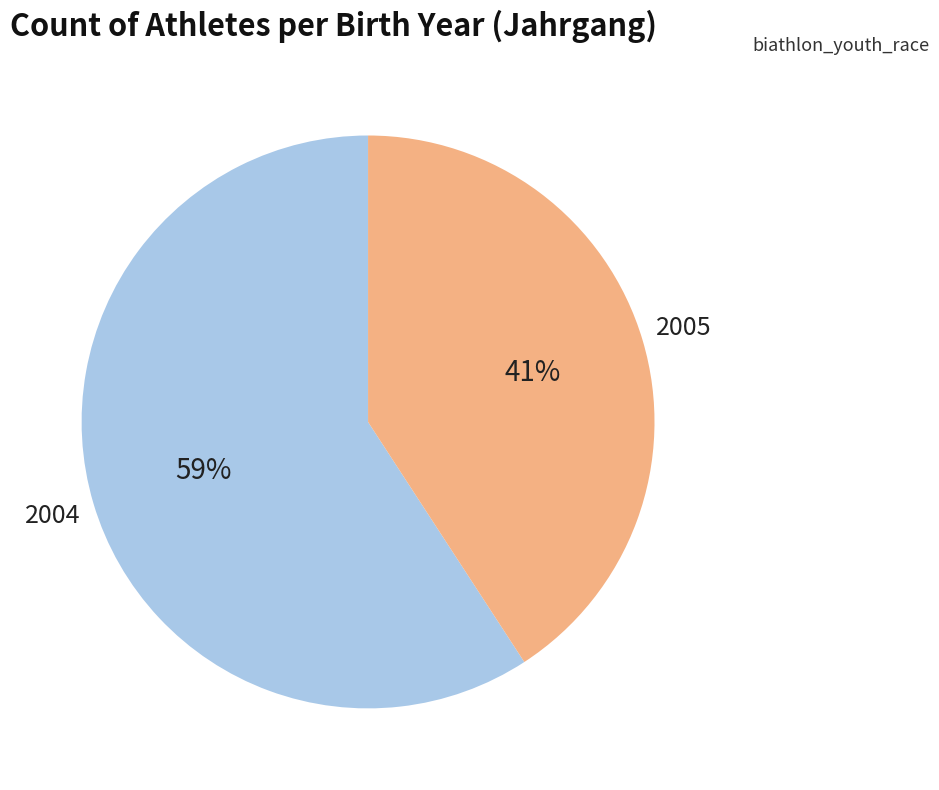

How many slices are in this pie chart?

2